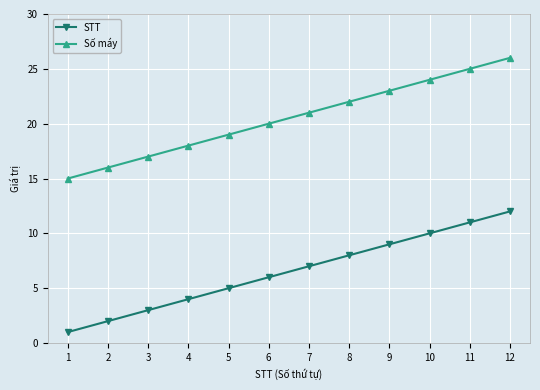

True or false: STT and Số máy intersect in this chart.

False